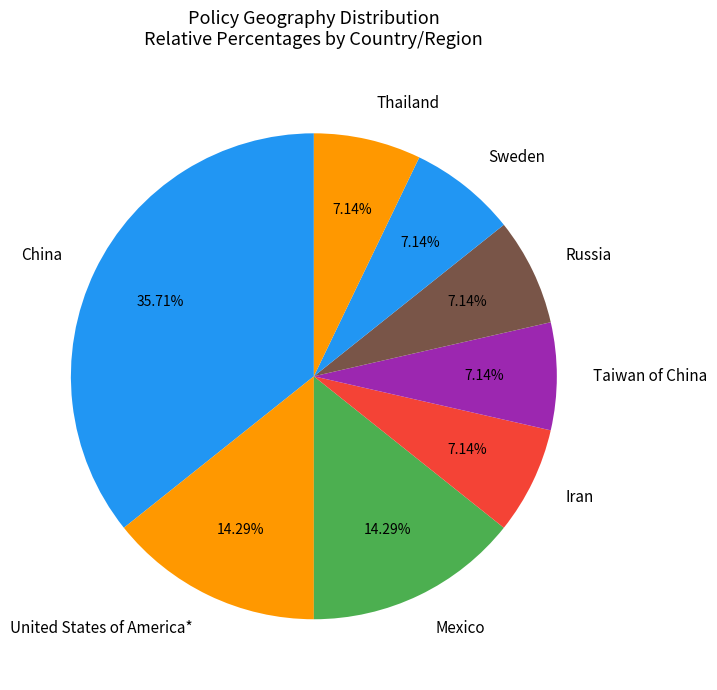

What is the ratio of the value at United States of America* to the value at China?

0.4